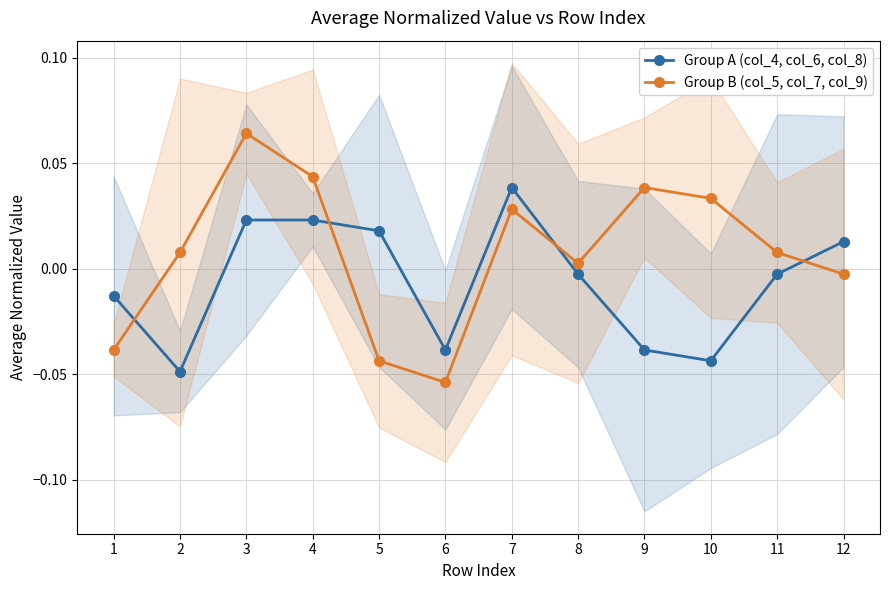

Is it true that Group A (col_4, col_6, col_8) equals -0.1 at 2?

False